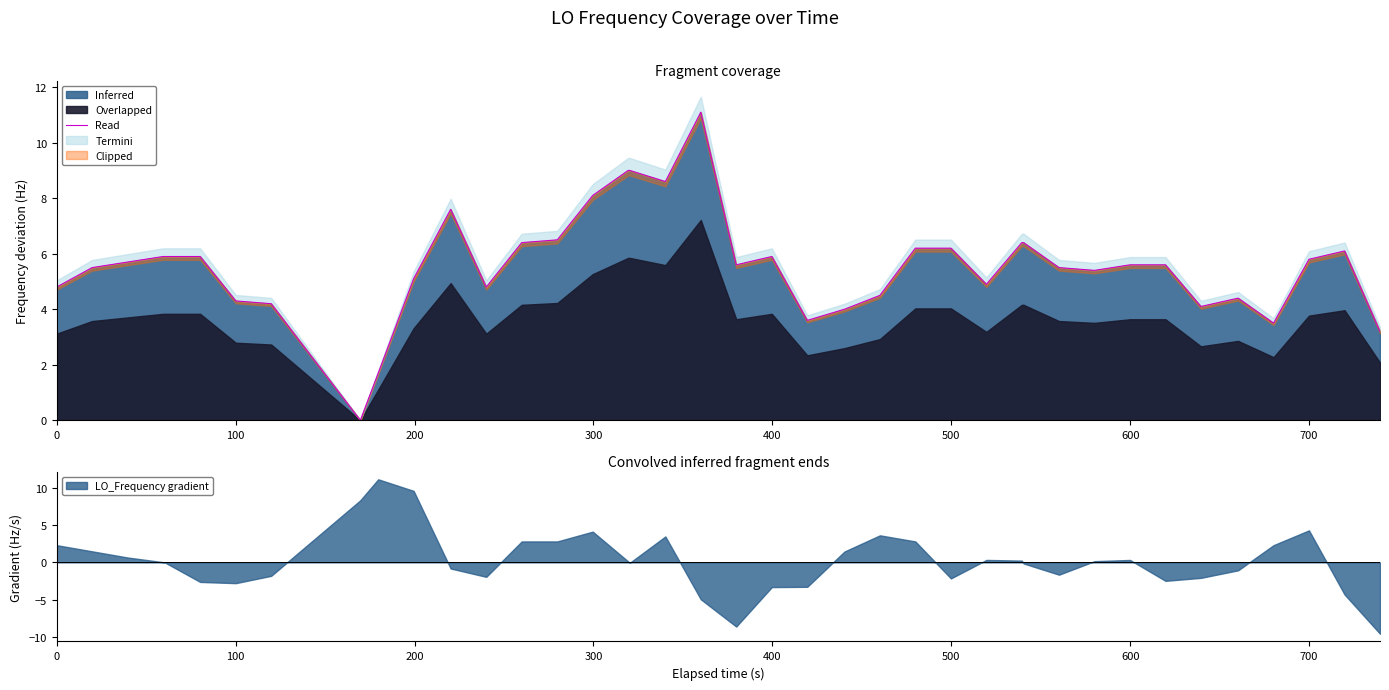

What is the difference between the maximum and minimum values?

11.1